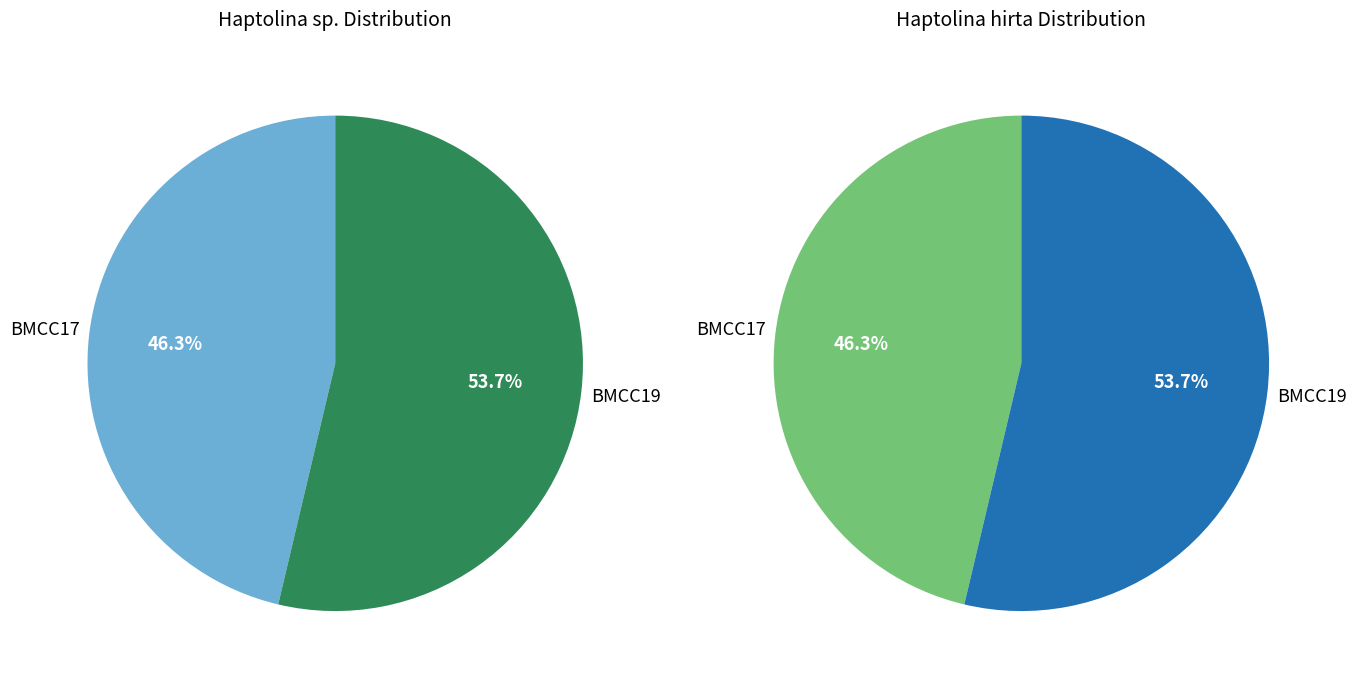

Is there a majority slice in this chart?

Yes